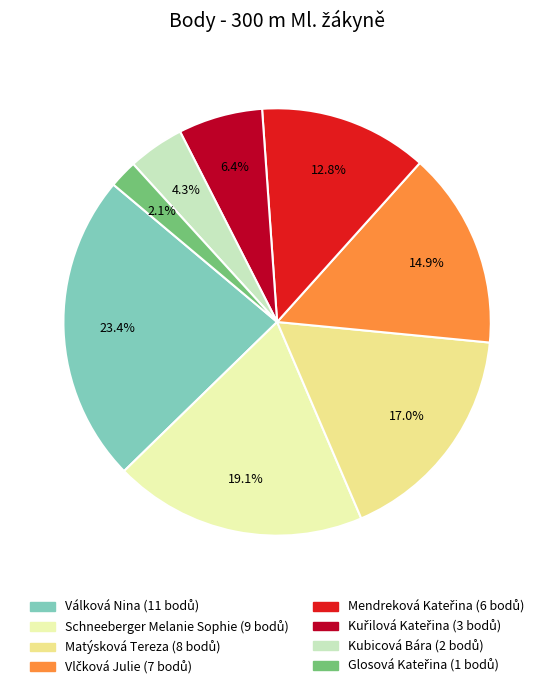

Does any single category account for the majority?

No